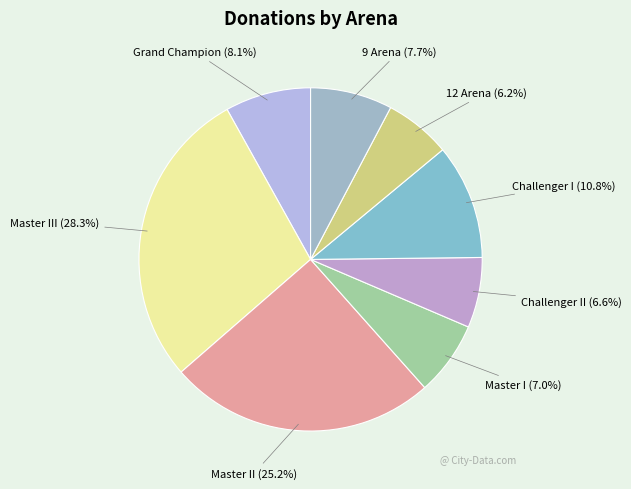

Count the number of slices in the pie.

8